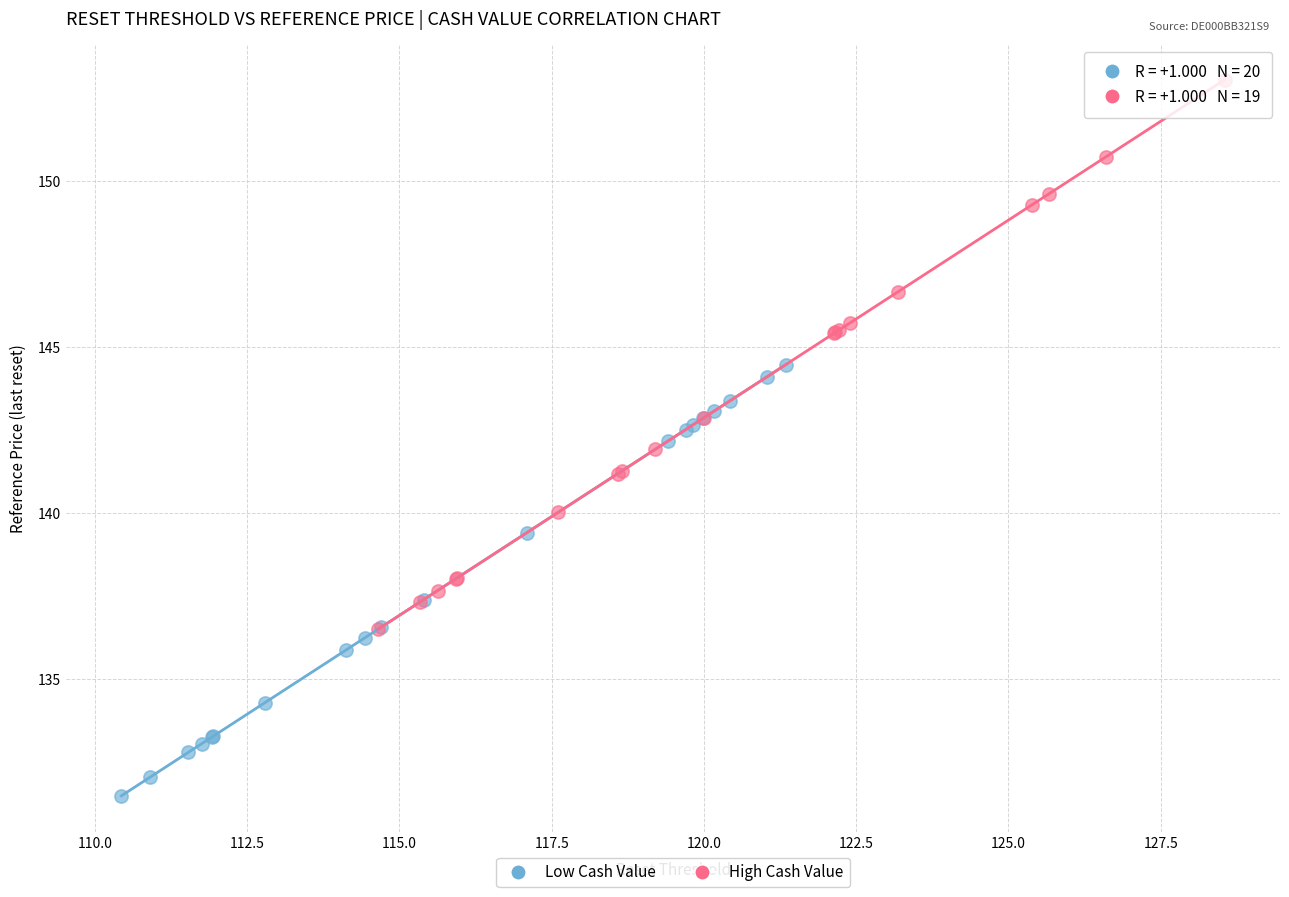

Which series reaches the maximum Y coordinate?

High Cash Value